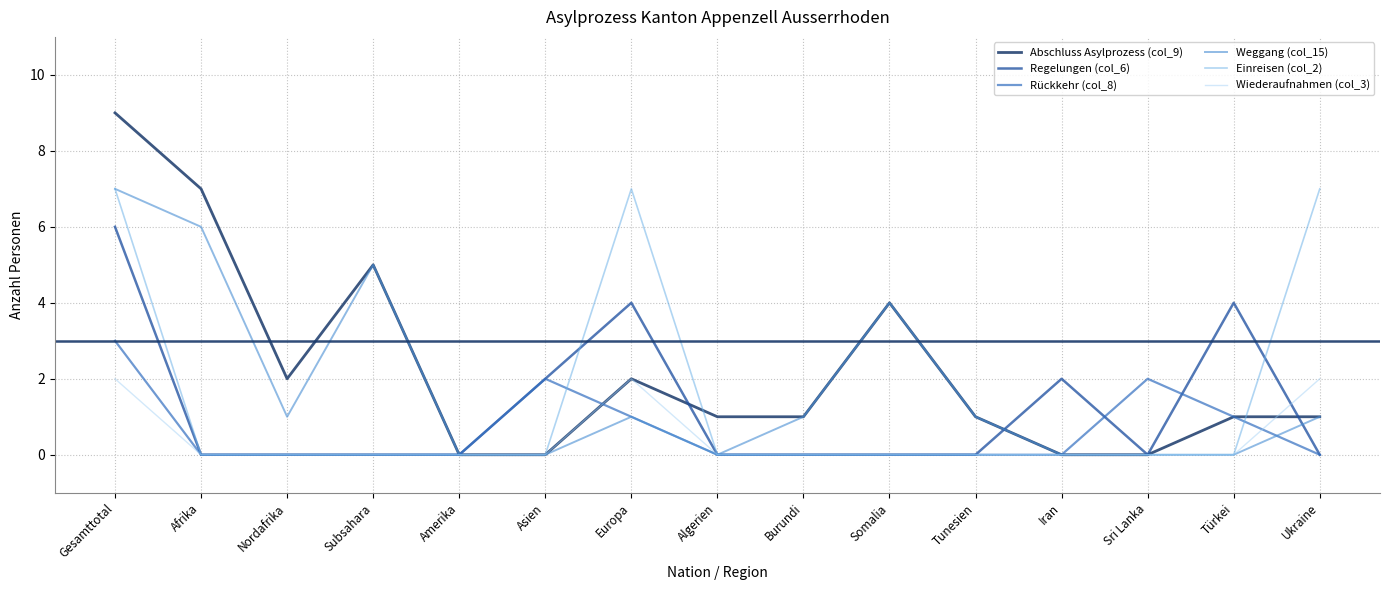

Reading left to right, what are all the values shown in this chart?

Abschluss Asylprozess (col_9): 9	7	2	5	0	0	2	1	1	4	1	0	0	1	1
Regelungen (col_6): 6	0	0	0	0	2	4	0	0	0	0	2	0	4	0
Rückkehr (col_8): 3	0	0	0	0	2	1	0	0	0	0	0	2	1	0
Weggang (col_15): 7	6	1	5	0	0	1	0	1	4	1	0	0	0	1
Einreisen (col_2): 7	0	0	0	0	0	7	0	0	0	0	0	0	0	7
Wiederaufnahmen (col_3): 2	0	0	0	0	0	2	0	0	0	0	0	0	0	2